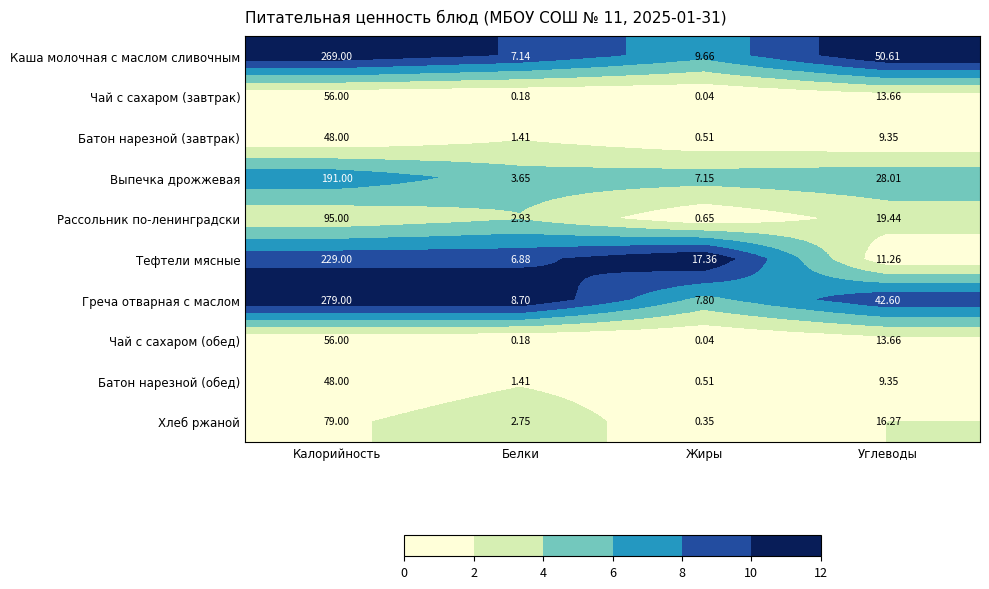

What is the total value across all series at Белки?

35.2